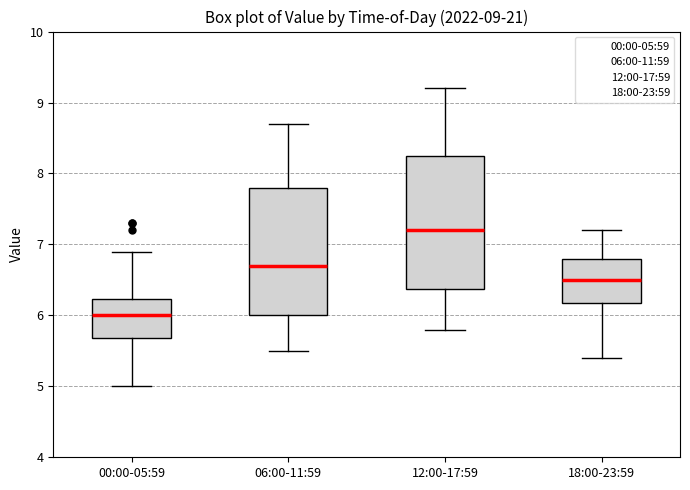

Which box has the highest median line?

12:00-17:59